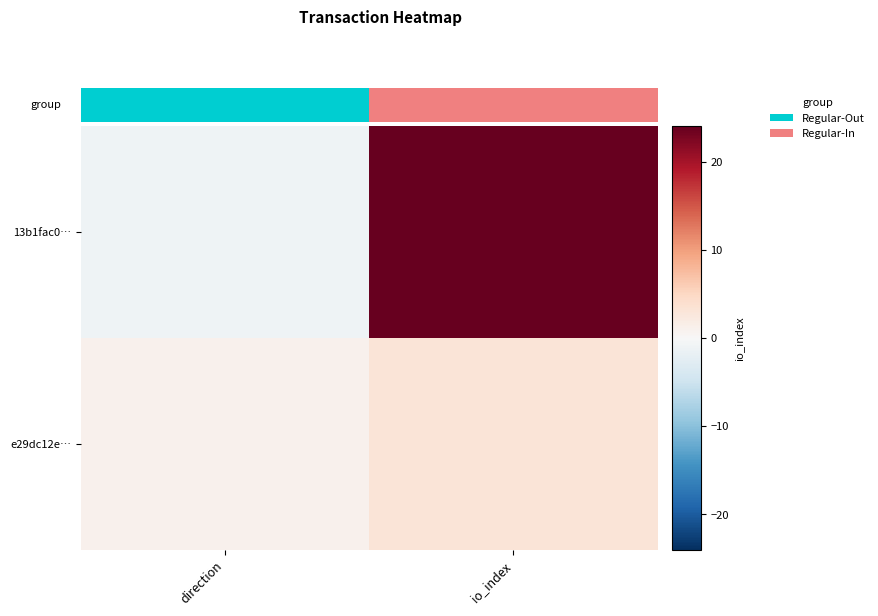

Which series has the largest range (max minus min)?

13b1fac0…